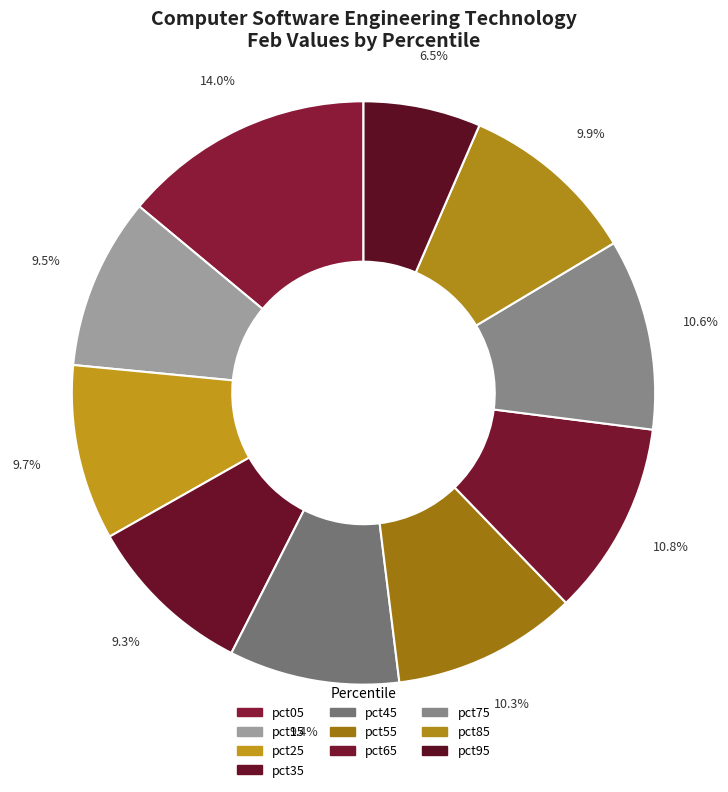

To the nearest percent, what portion does pct75 represent?

11%